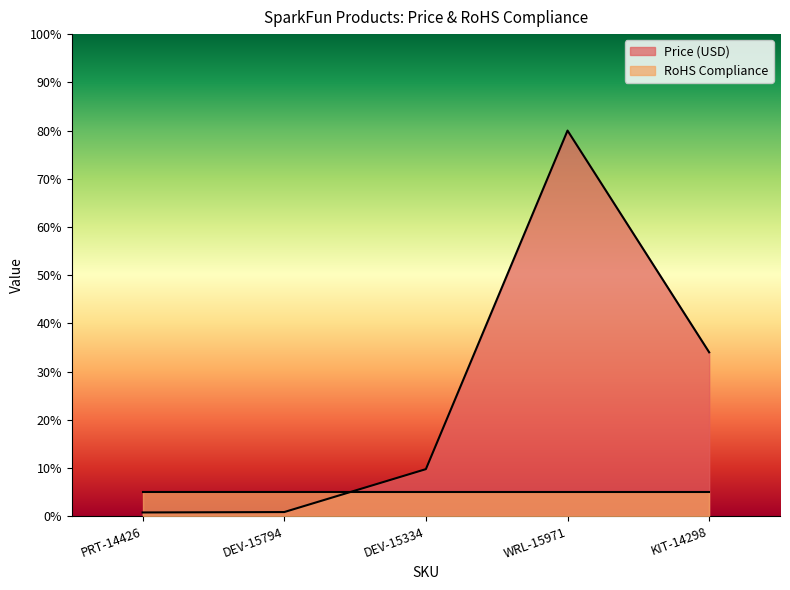

What is the label of the 3rd point from the left?

DEV-15334